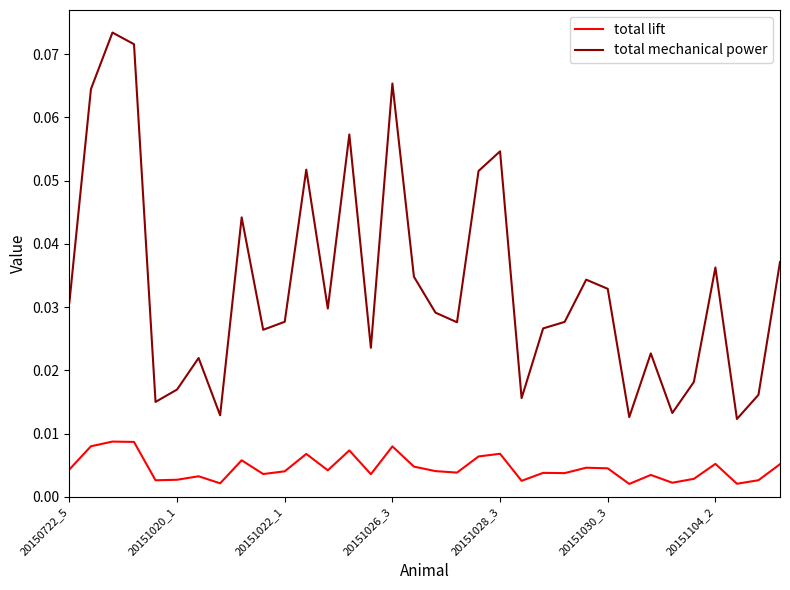

True or false: total mechanical power has more than 2 interior local peaks.

True